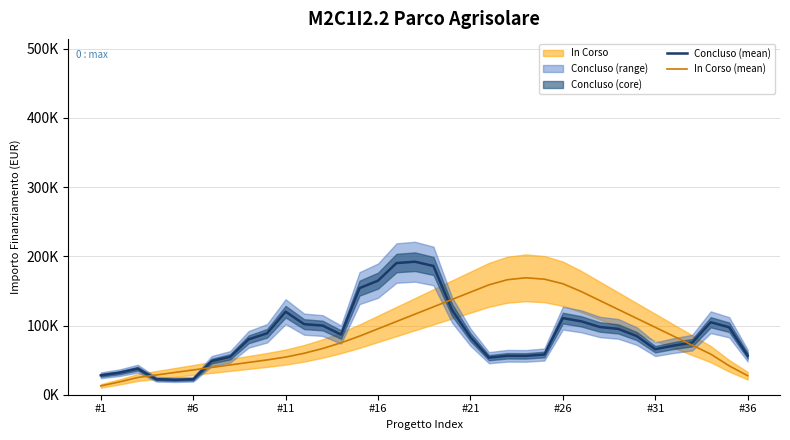

Which has a higher value, 14 or #31?

14